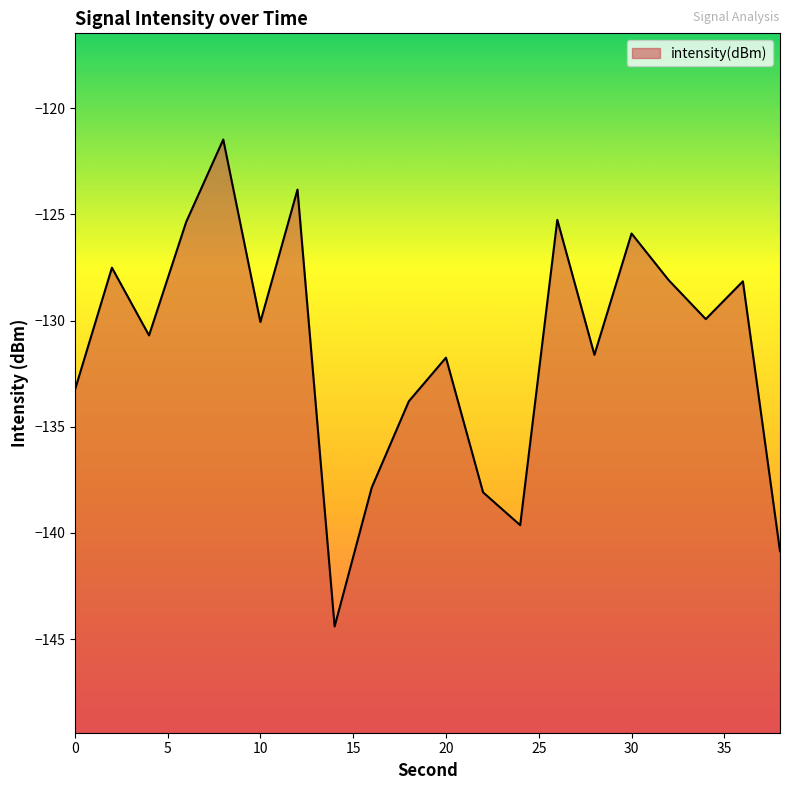

Between 18 and 24, which is larger?

18